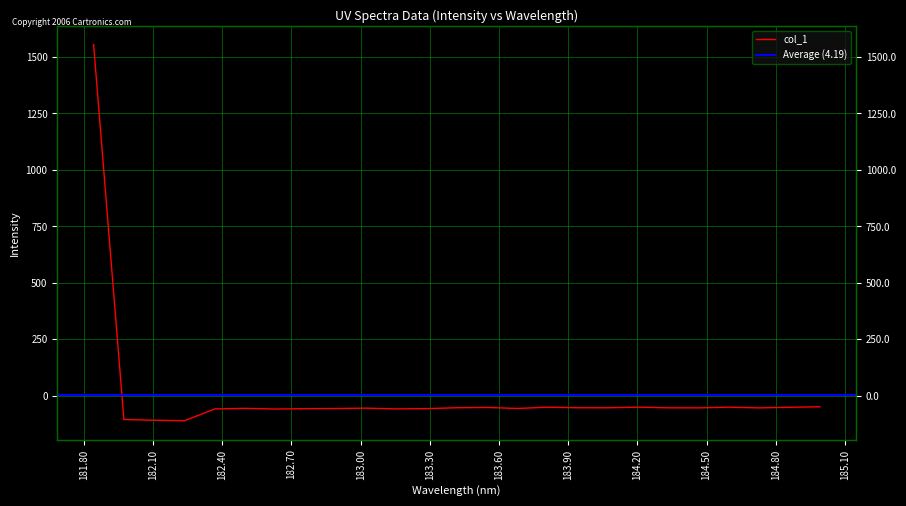

What position from the right is 184.0735234058?

8